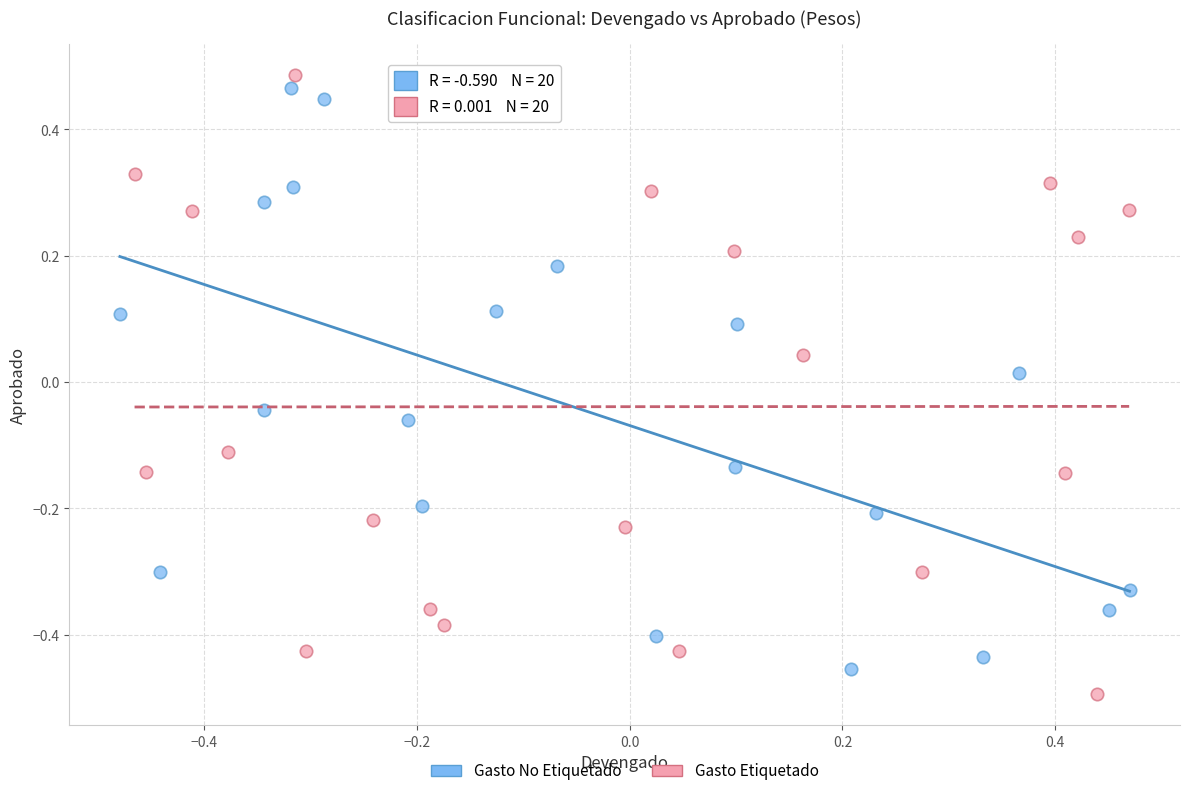

What are all the series names shown in the legend?

Gasto No Etiquetado, Gasto Etiquetado